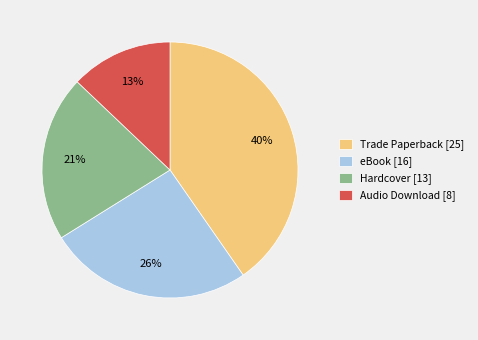

Is there any slice that represents more than half of the pie?

No